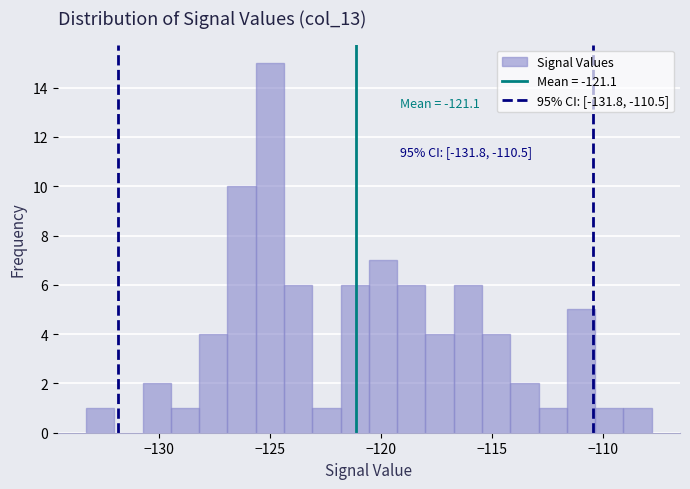

Read against the x-axis, roughly where is the centre of the tallest bar?

-125.0